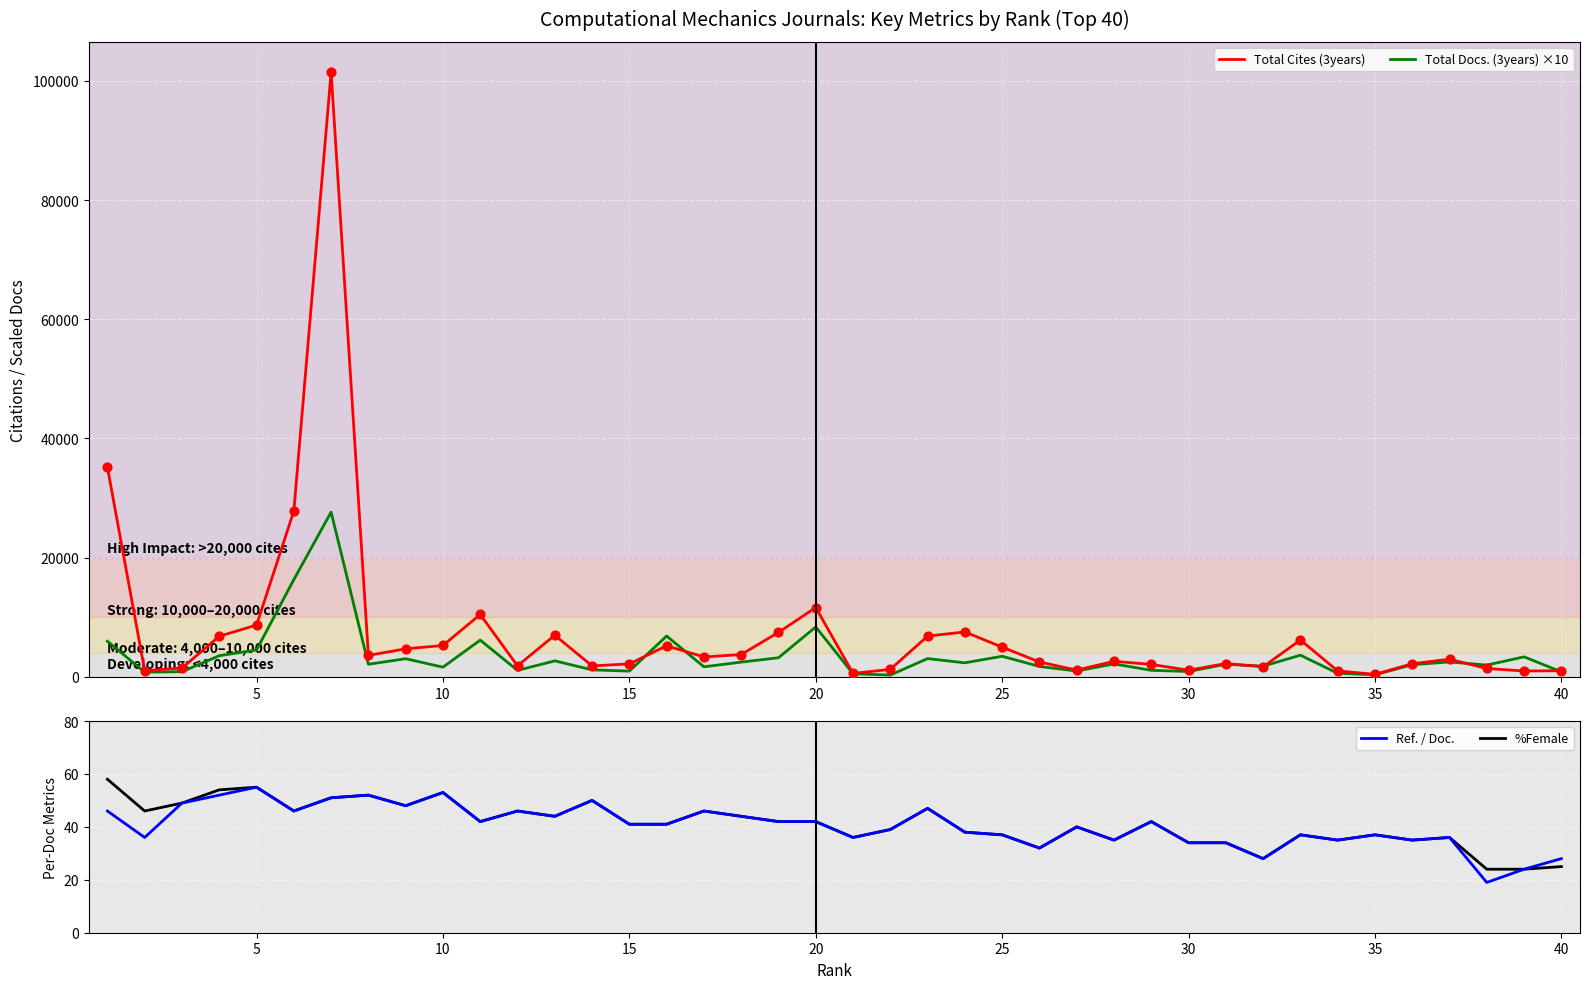

Which series has the largest total across all categories?

Total Cites (3years)